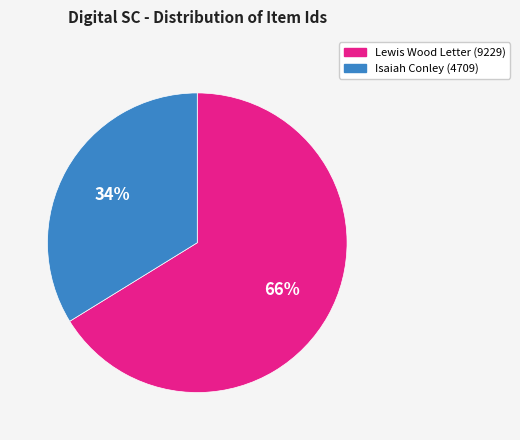

To the nearest percent, what is the difference between the largest and smallest slice percentages?

32%